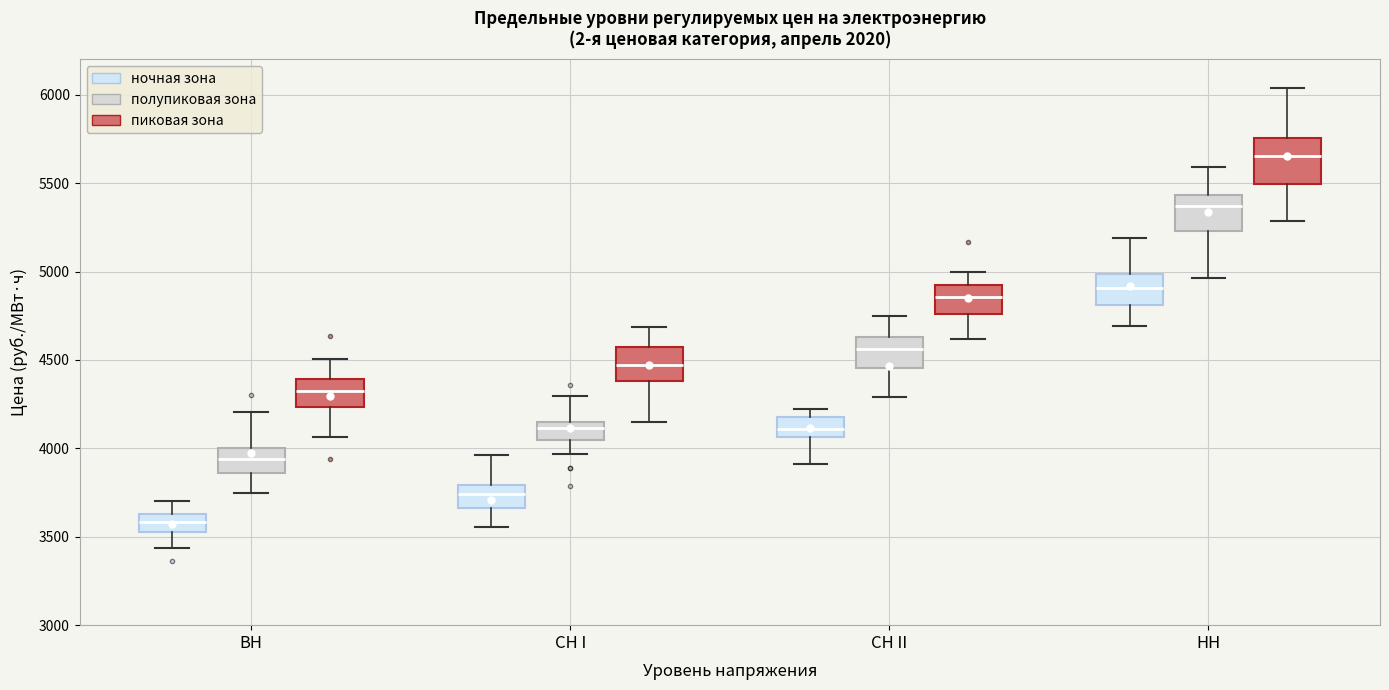

Comparing the boxes themselves (not the whiskers), which one is the tallest?

НН (пиковая зона)